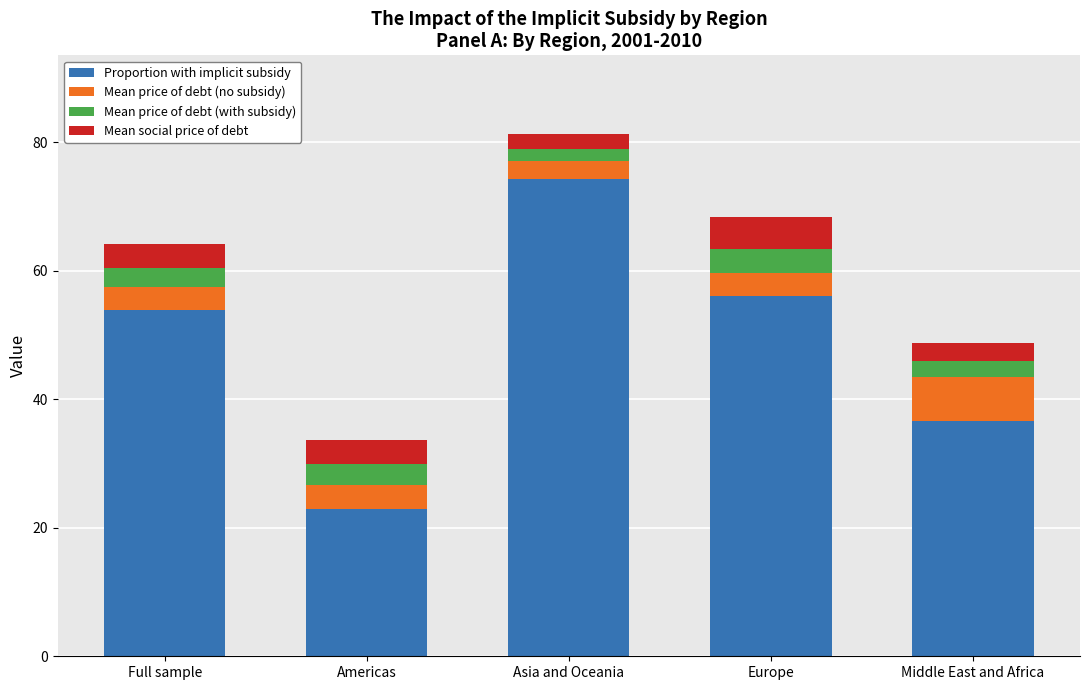

Reading left to right, transcribe the values for Proportion with implicit subsidy.

Full sample=53.8	Americas=22.9	Asia and Oceania=74.2	Europe=56.0	Middle East and Africa=36.6